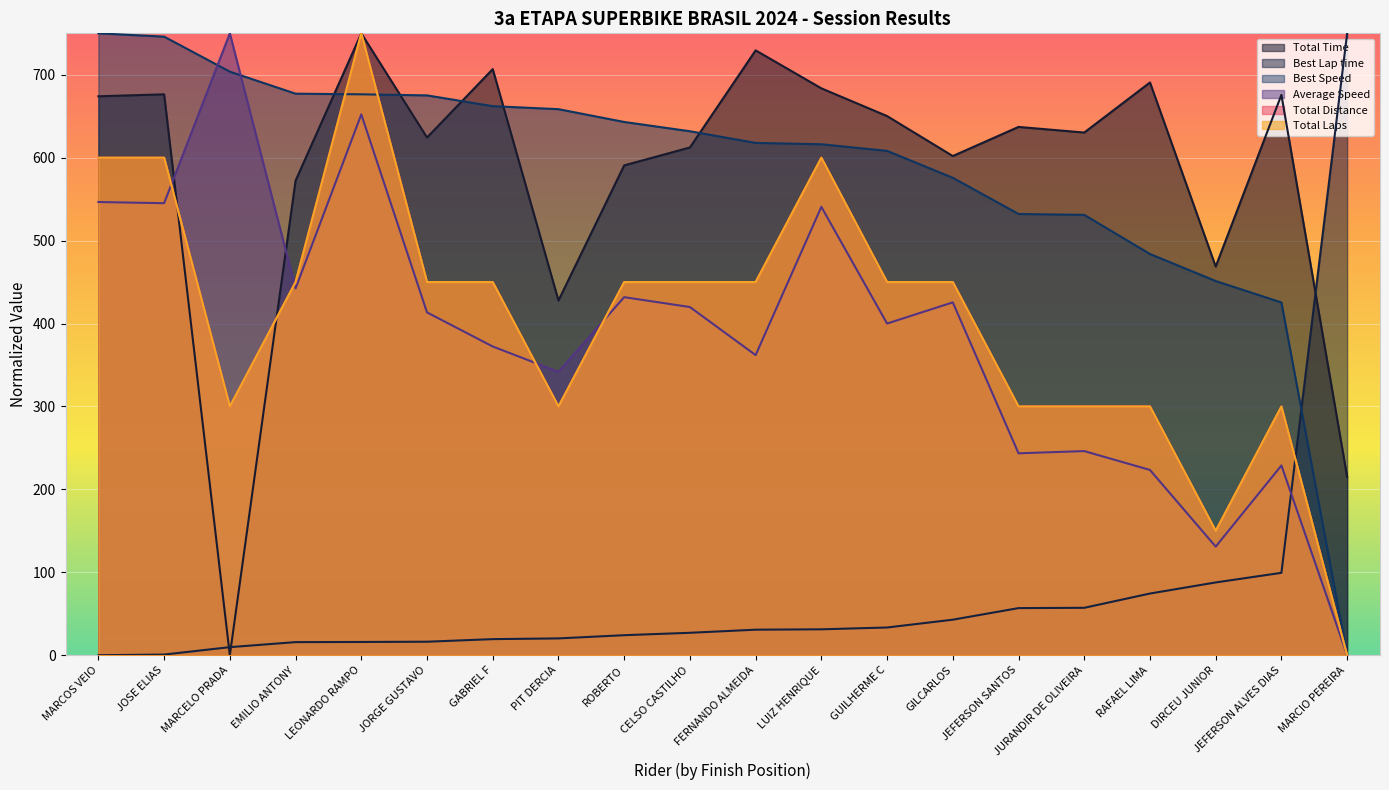

What is the label of the 6th point from the right?

JEFERSON SANTOS